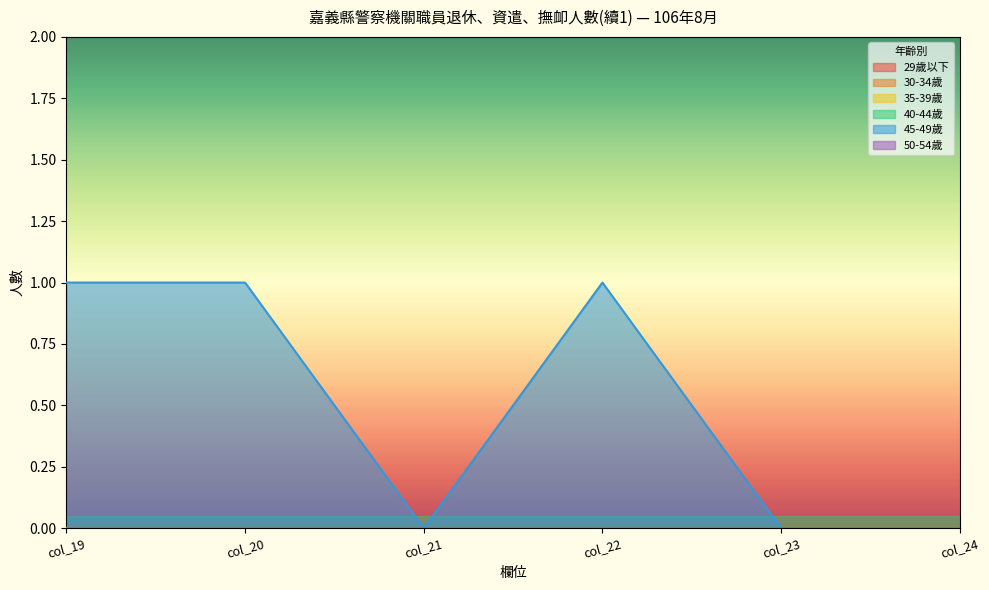

True or false: 45-49歲 and 30-34歲 cross at least once.

False